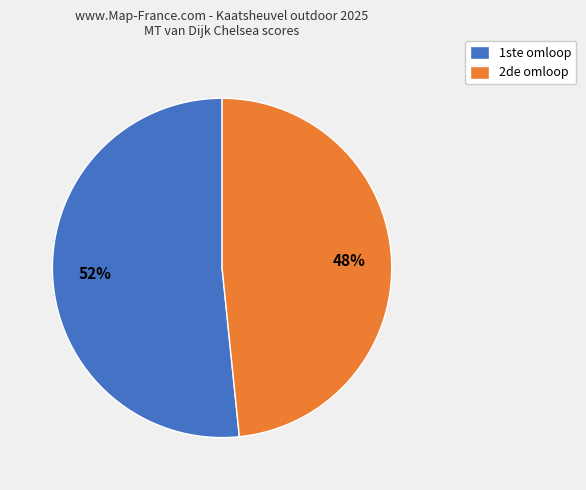

Is there a majority slice in this chart?

Yes